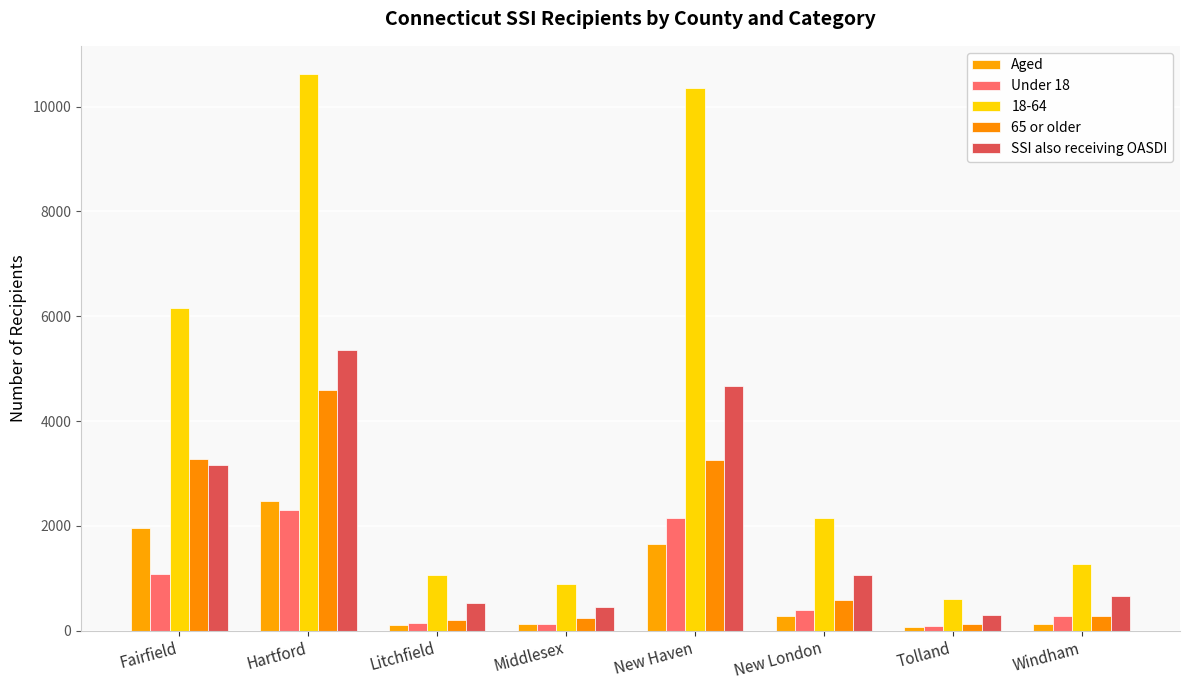

Is the value of SSI also receiving OASDI at Litchfield greater than the value of Aged at Windham?

Yes